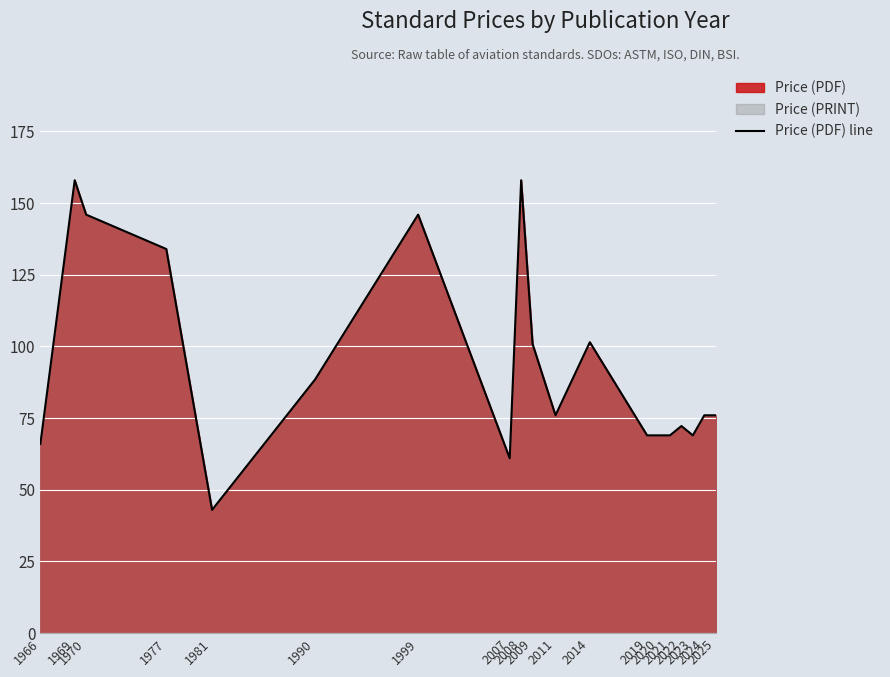

What is the difference between the maximum and minimum values?

115.0